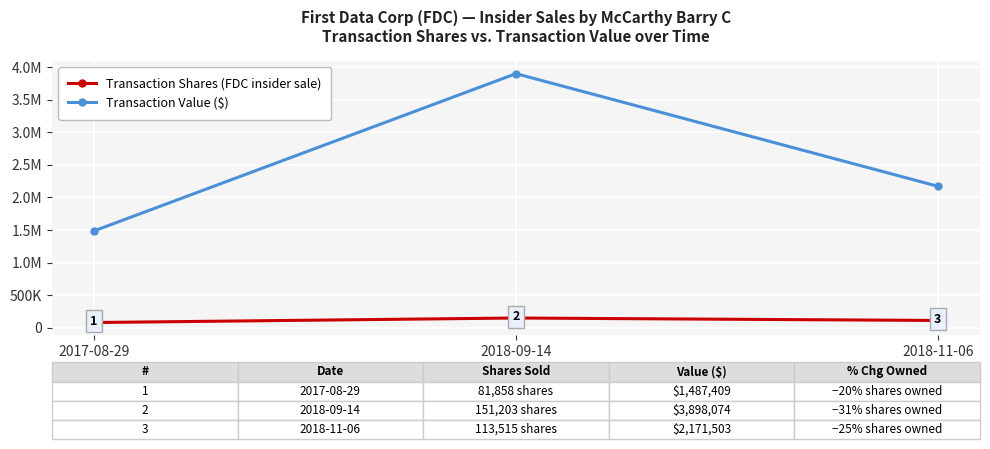

What value does the Transaction Value ($) series have at 2017-08-29?

1487409